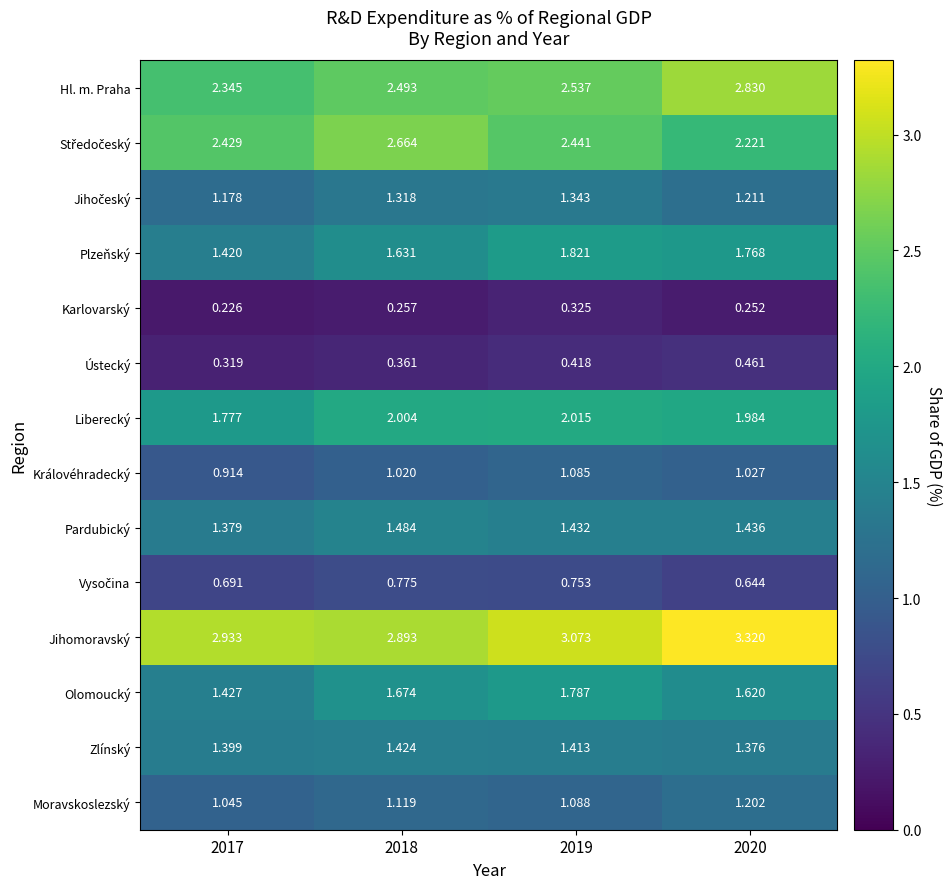

Is the value of Liberecký at 2020 greater than the value of Olomoucký at 2018?

Yes